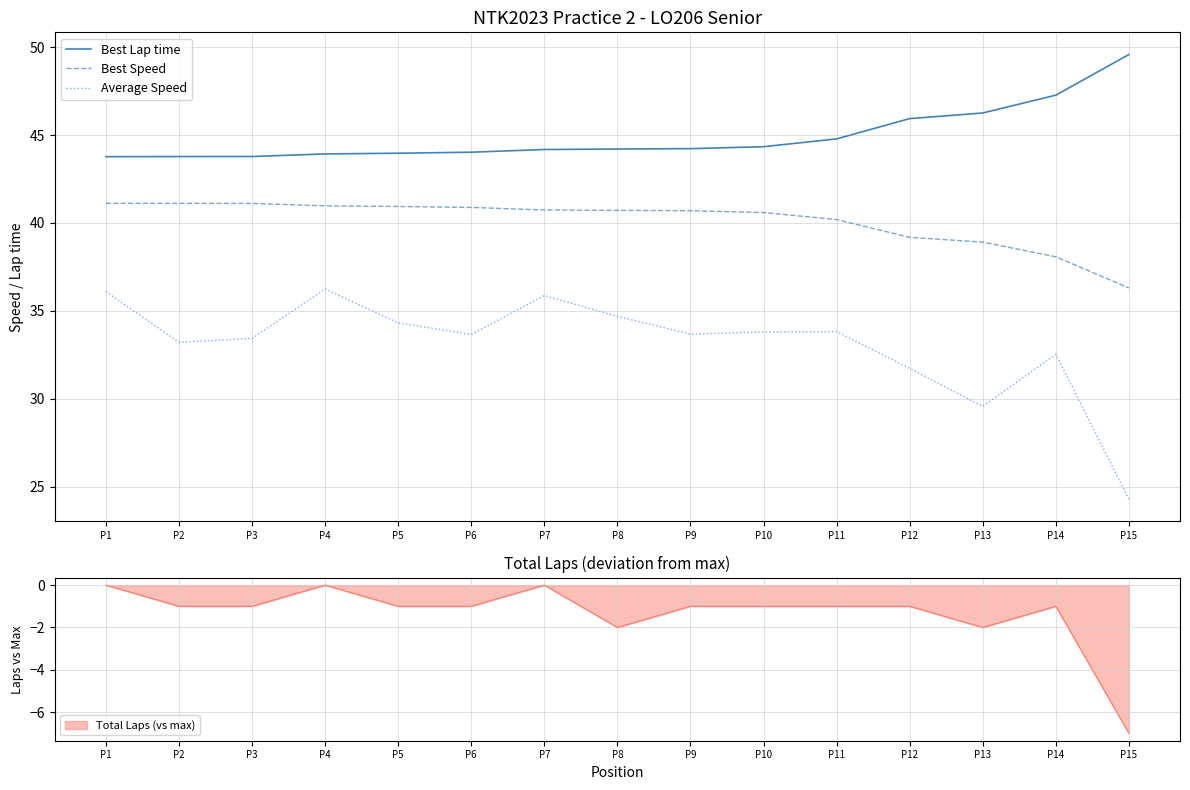

How many values in the Best Speed series are below 40?

4